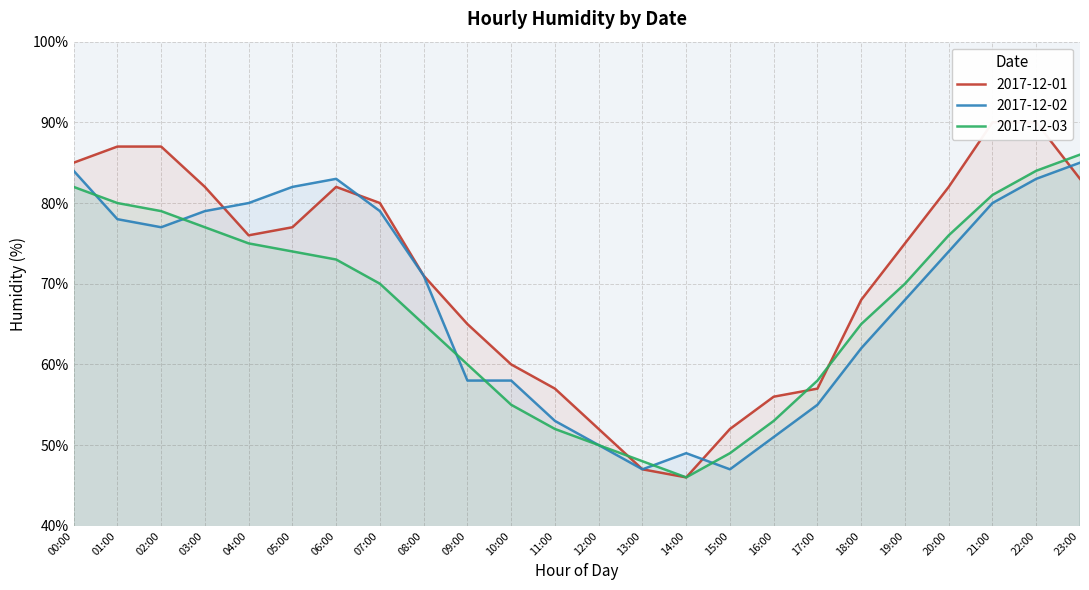

True or false: 2017-12-01 has a value of 65 at 09:00.

True